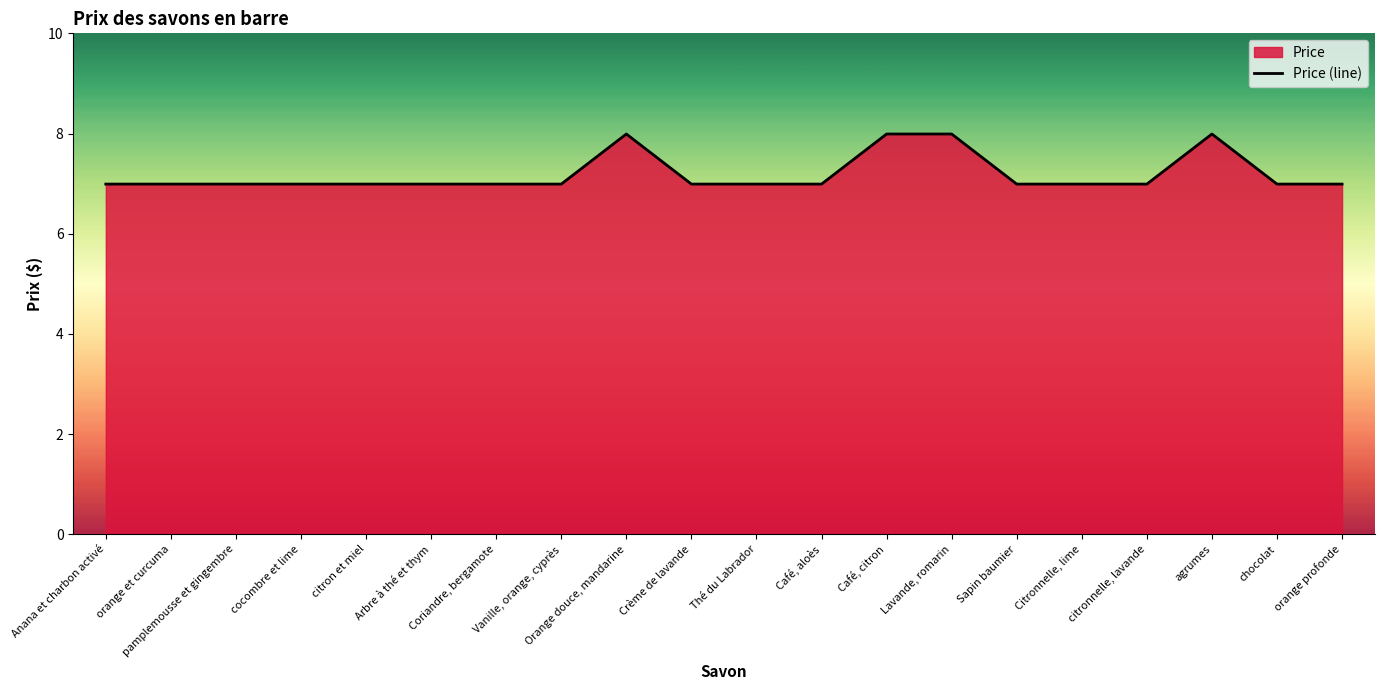

Approximately how many times larger is the value at Café, citron compared to Vanille, orange, cyprès?

1.1